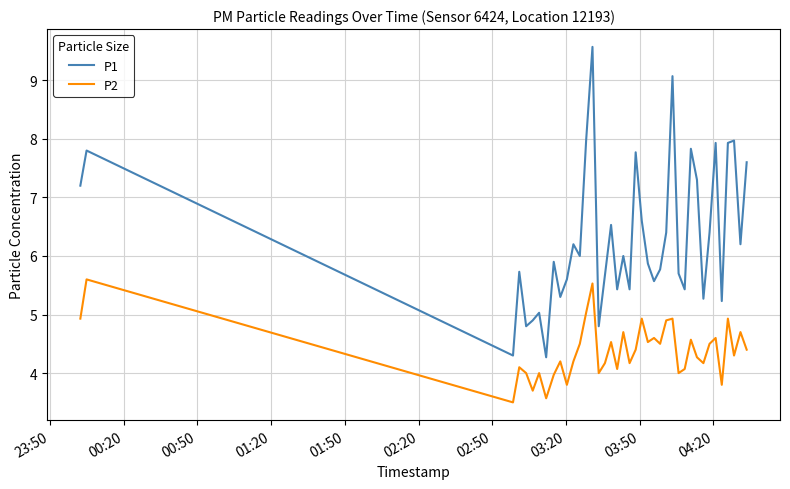

Rank the series by their maximum value, from lowest to highest.

P2, P1